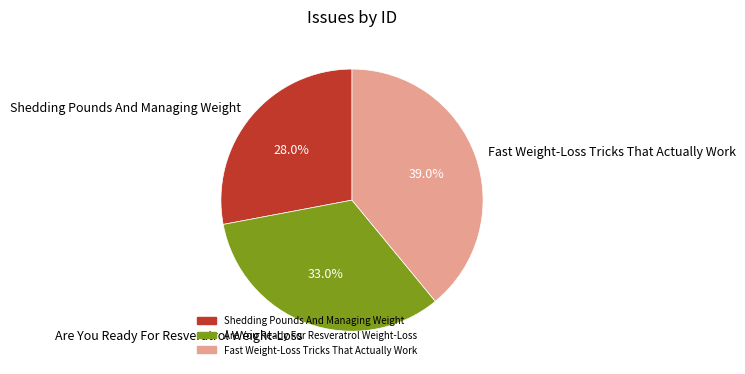

To the nearest percent, what portion does Fast Weight-Loss Tricks That Actually Work represent?

39%